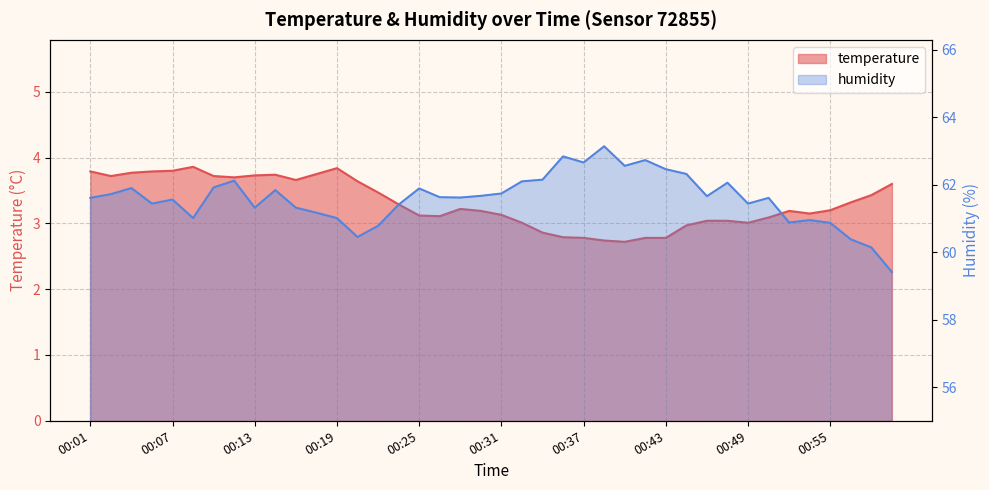

At which category is the sum across all series the highest?

00:39